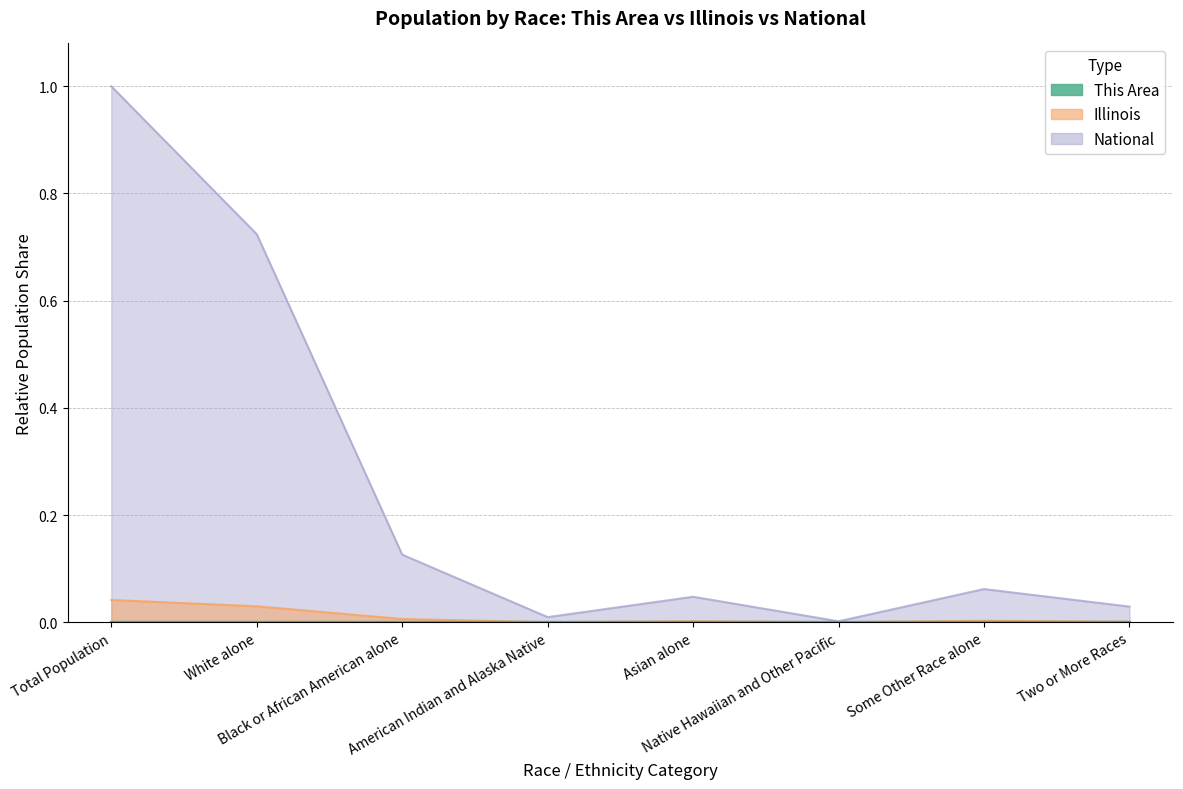

What is the label of the 1st point from the right?

Two or More Races